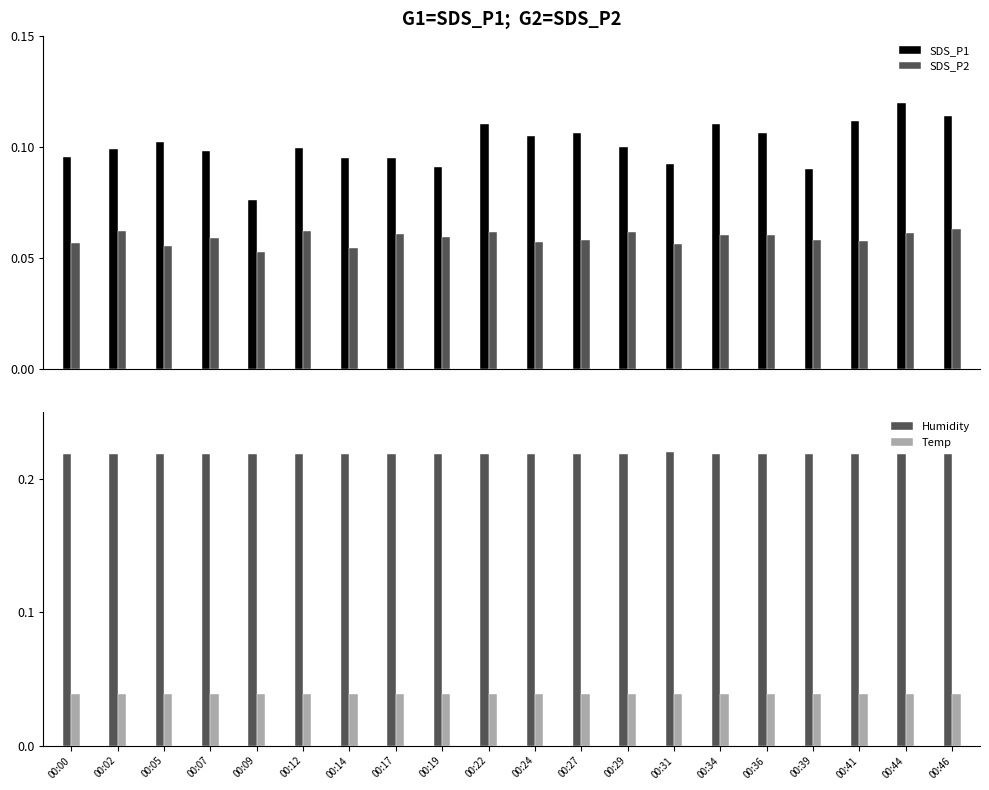

Reading left to right, extract all data points from this chart.

SDS_P1: 00:00=0.1	00:02=0.1	00:05=0.1	00:07=0.1	00:09=0.1	00:12=0.1	00:14=0.1	00:17=0.1	00:19=0.1	00:22=0.1	00:24=0.1	00:27=0.1	00:29=0.1	00:31=0.1	00:34=0.1	00:36=0.1	00:39=0.1	00:41=0.1	00:44=0.1	00:46=0.1
SDS_P2: 00:00=0.1	00:02=0.1	00:05=0.1	00:07=0.1	00:09=0.1	00:12=0.1	00:14=0.1	00:17=0.1	00:19=0.1	00:22=0.1	00:24=0.1	00:27=0.1	00:29=0.1	00:31=0.1	00:34=0.1	00:36=0.1	00:39=0.1	00:41=0.1	00:44=0.1	00:46=0.1
Humidity: 00:00=0.2	00:02=0.2	00:05=0.2	00:07=0.2	00:09=0.2	00:12=0.2	00:14=0.2	00:17=0.2	00:19=0.2	00:22=0.2	00:24=0.2	00:27=0.2	00:29=0.2	00:31=0.2	00:34=0.2	00:36=0.2	00:39=0.2	00:41=0.2	00:44=0.2	00:46=0.2
Temp: 00:00=0.0	00:02=0.0	00:05=0.0	00:07=0.0	00:09=0.0	00:12=0.0	00:14=0.0	00:17=0.0	00:19=0.0	00:22=0.0	00:24=0.0	00:27=0.0	00:29=0.0	00:31=0.0	00:34=0.0	00:36=0.0	00:39=0.0	00:41=0.0	00:44=0.0	00:46=0.0